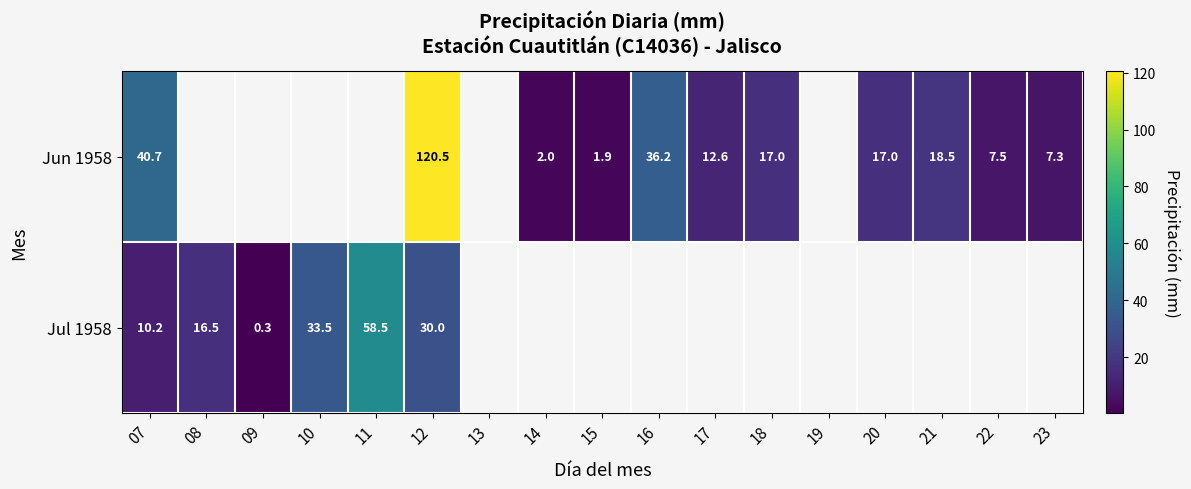

What is the difference between the Jun 1958 values at 23 and 18?

9.7